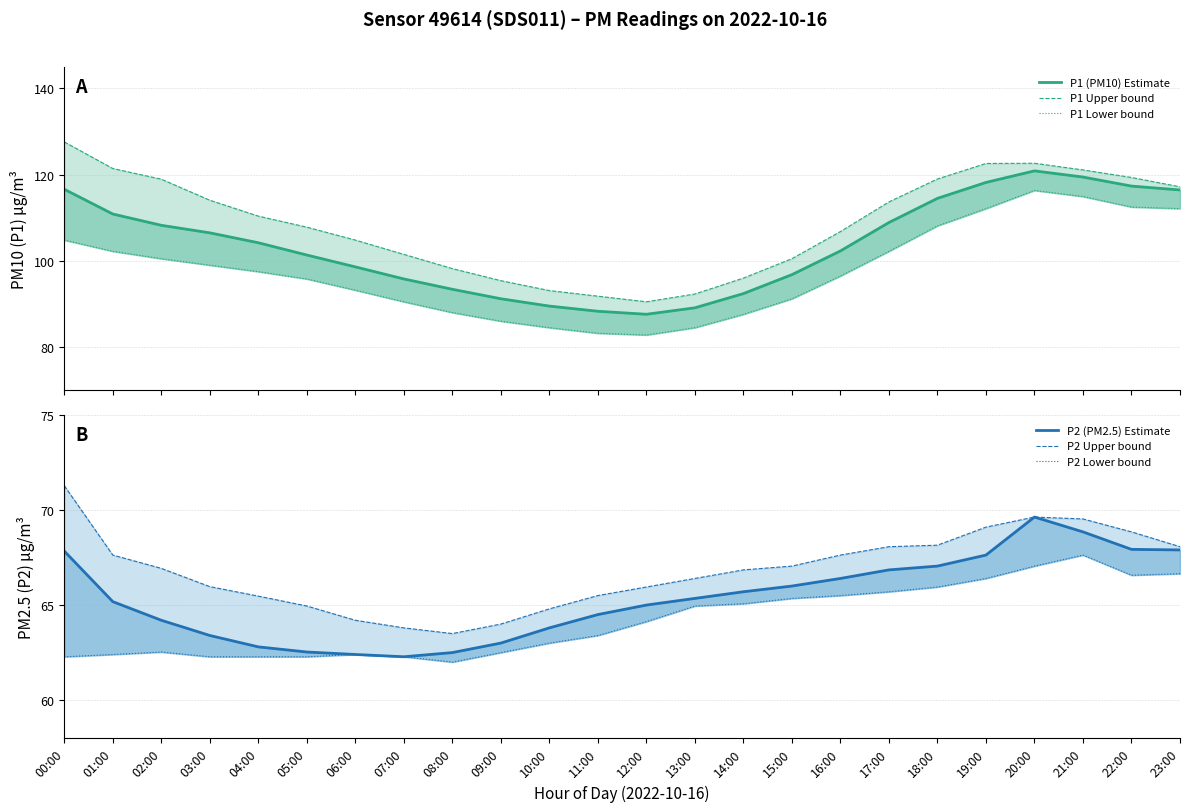

List the labels in order of P1 (PM10) Estimate value, smallest first.

12:00, 11:00, 13:00, 10:00, 09:00, 14:00, 08:00, 07:00, 15:00, 06:00, 05:00, 16:00, 04:00, 03:00, 02:00, 17:00, 01:00, 18:00, 23:00, 00:00, 22:00, 19:00, 21:00, 20:00